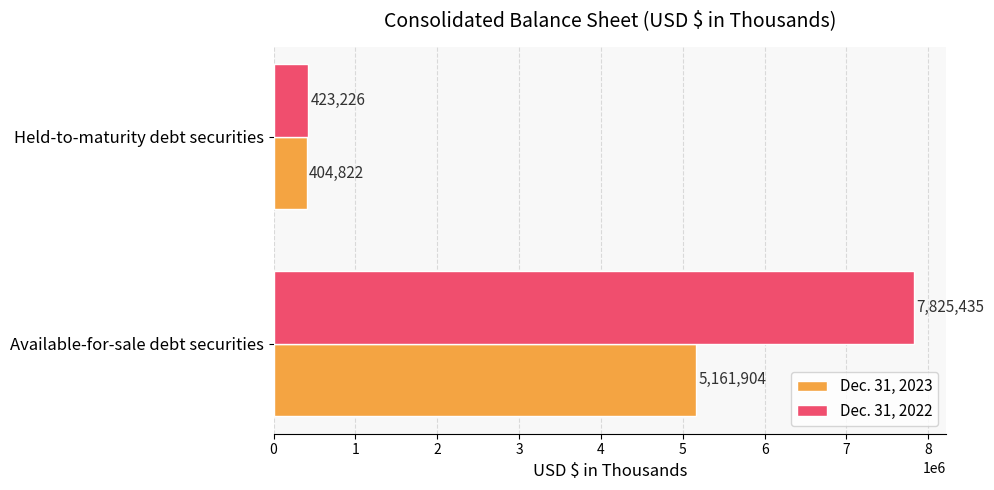

What is the spread (max minus min) of values at Held-to-maturity debt securities?

18404